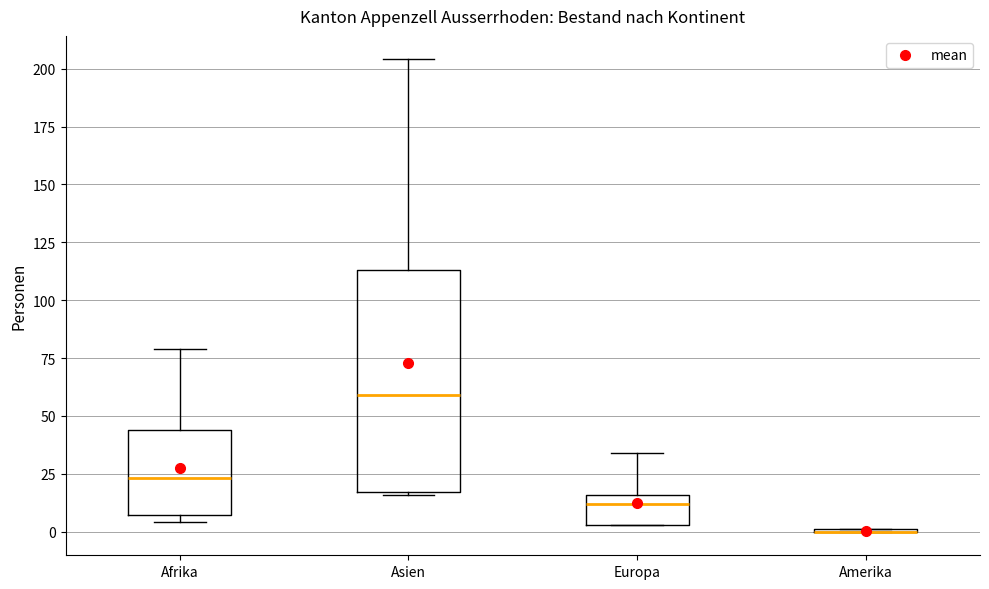

Reading left to right, transcribe this box plot: for each box, give where its median line is, the range the box spans, and where its two whiskers end, as read against the y-axis. The values are not printed on the chart, so give them approximately, as read against the axis.

Afrika: median 25, box 5 to 45, whiskers 5 (just below the box's lower edge) to 80
Asien: median 60, box 15 to 115, whiskers 15 to 205
Europa: median 10, box 5 to 15, whiskers 5 to 35
Amerika: box collapsed to a line at 0, whiskers 0 to 0